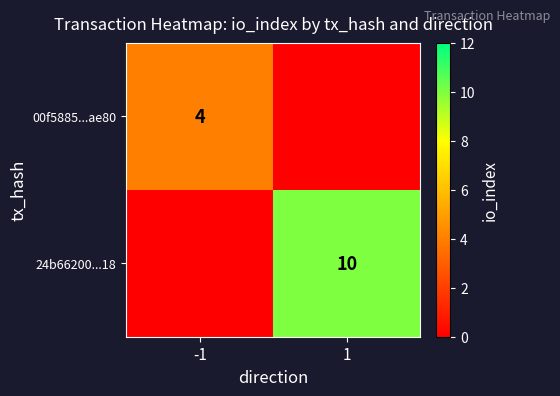

The value of 00f5885...ae80 at -1 is 4. True or false?

True